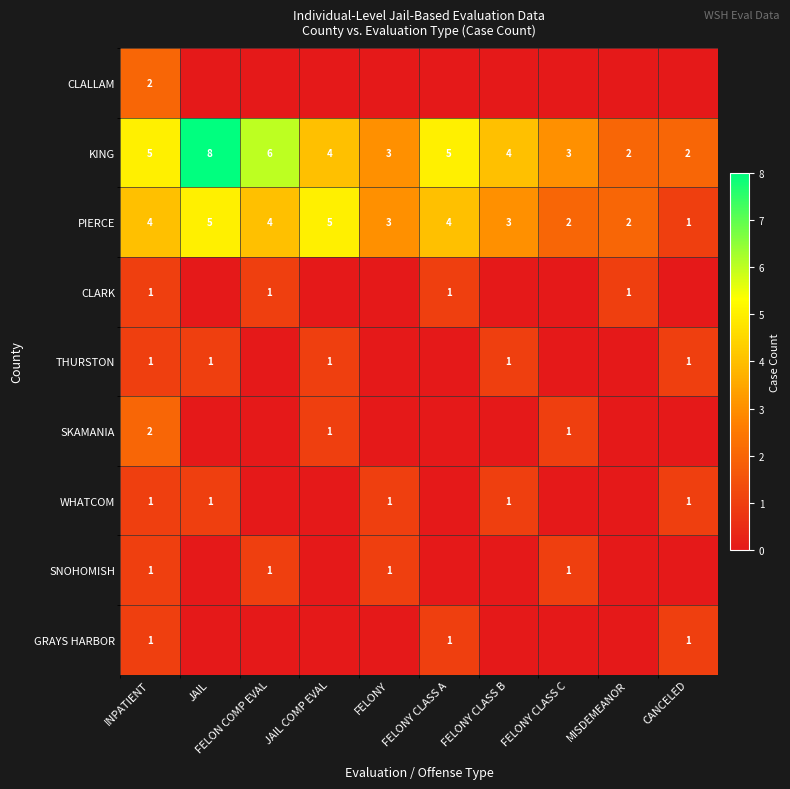

The value of KING at CANCELED is 1. True or false?

False